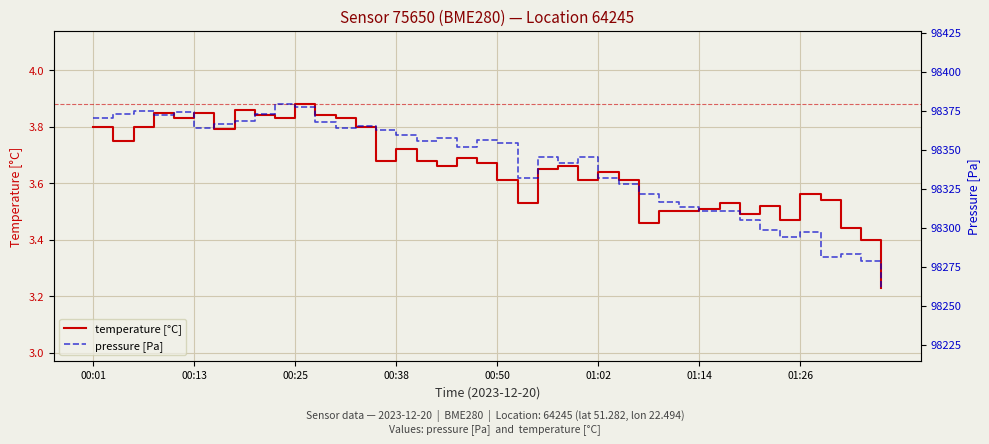

The value of temperature [°C] at 00:01 is 3.8. True or false?

True